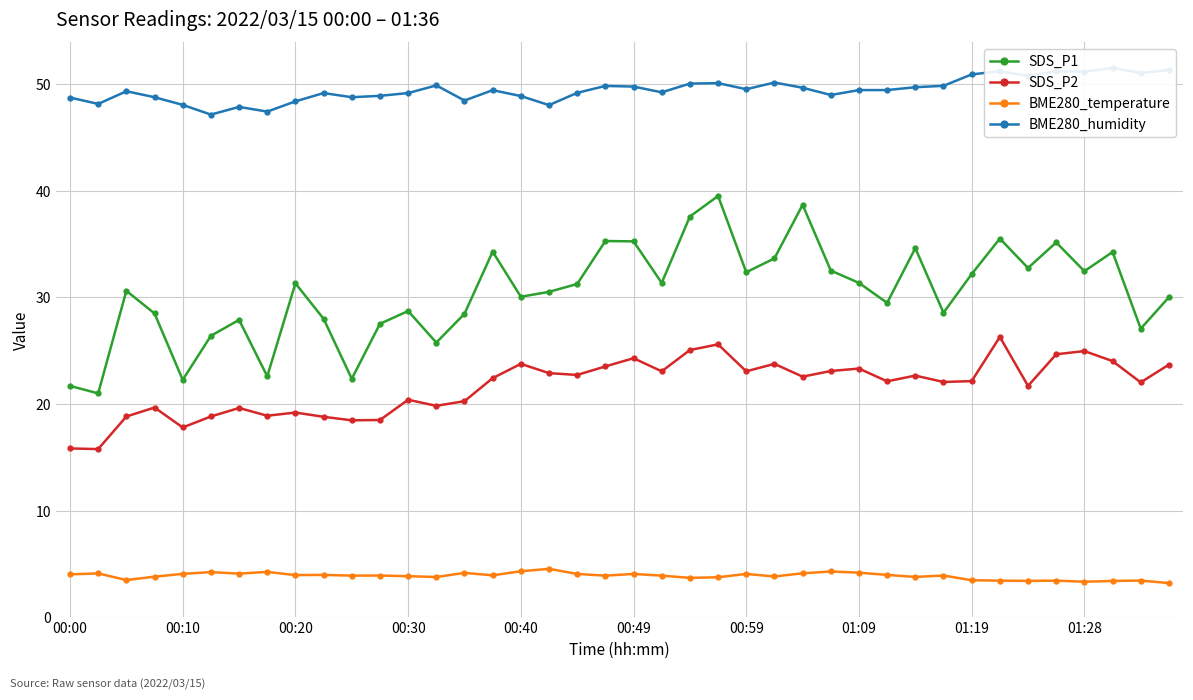

True or false: SDS_P2 and BME280_temperature intersect in this chart.

False